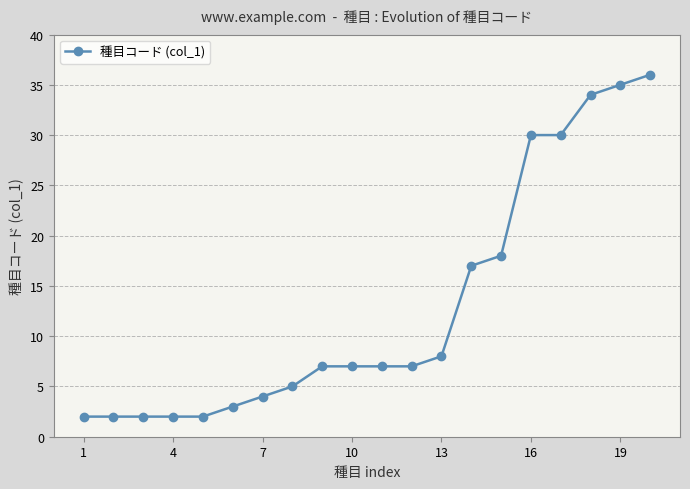

What is the difference between the maximum and second lowest values?

34